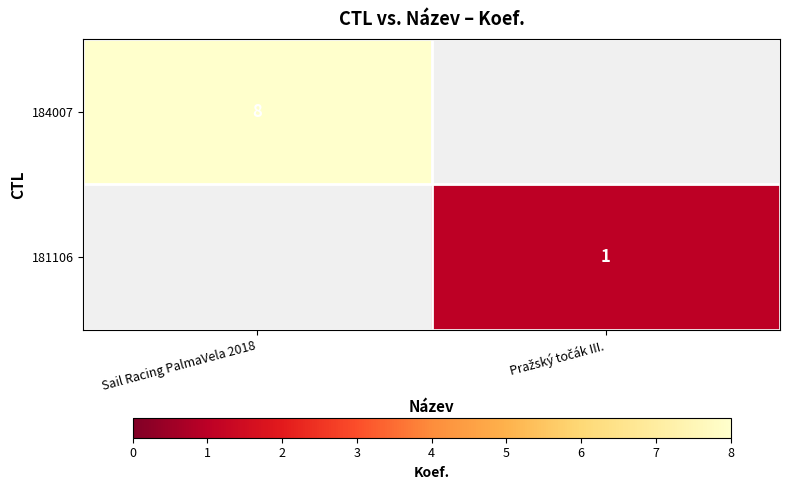

Is it true that 184007 equals 8 at Sail Racing PalmaVela 2018?

True